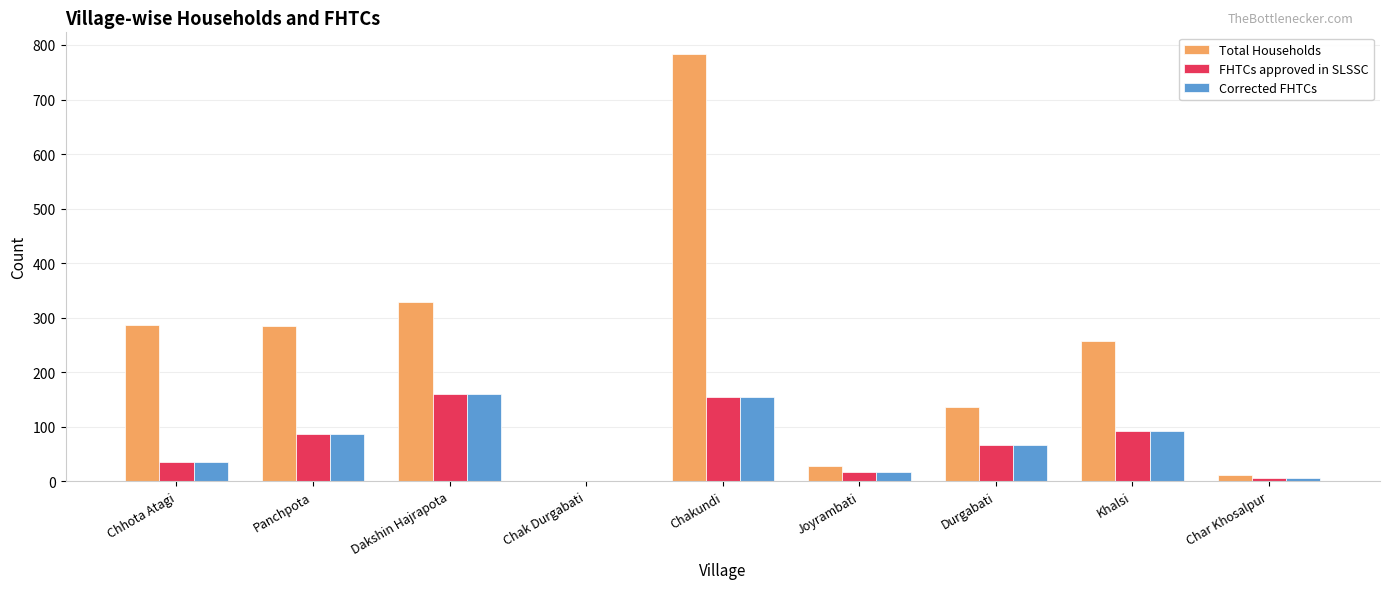

What is the greatest value displayed?

784